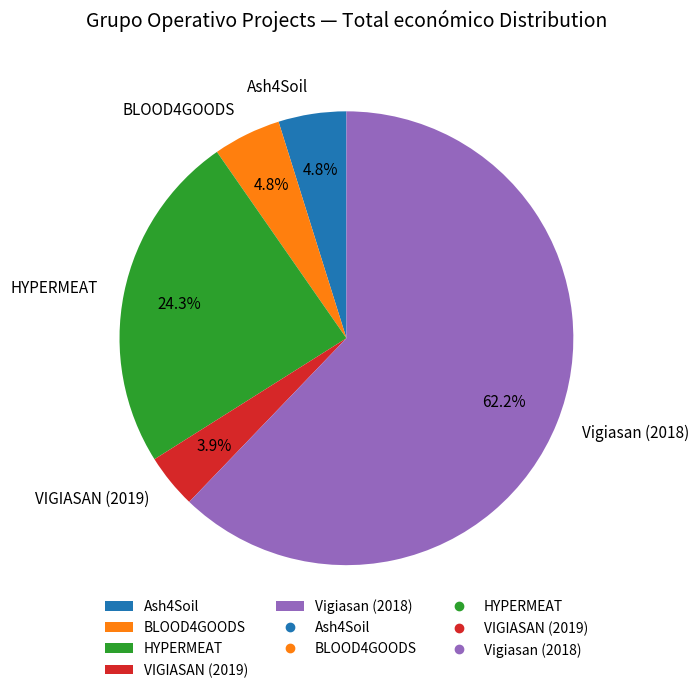

Which slice is the largest?

Vigiasan (2018)